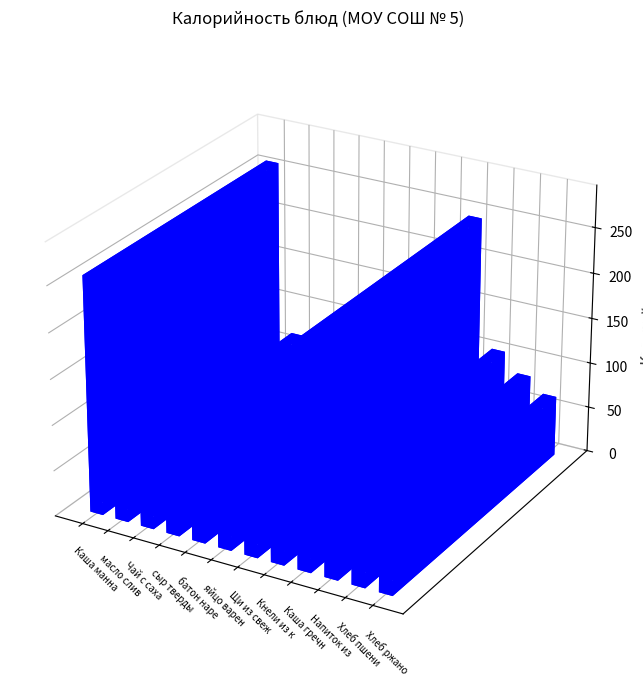

Rank the categories by value from lowest to highest.

сыр твердый порциями, Чай с сахаром, яйцо вареное, масло сливочное, Хлеб ржаной, Хлеб пшеничный, батон нарезной, Щи из свежей капусты, Напиток из шиповника, Кнели из кур с рисом, Каша гречневая рассыпчатая, Каша манная молочная